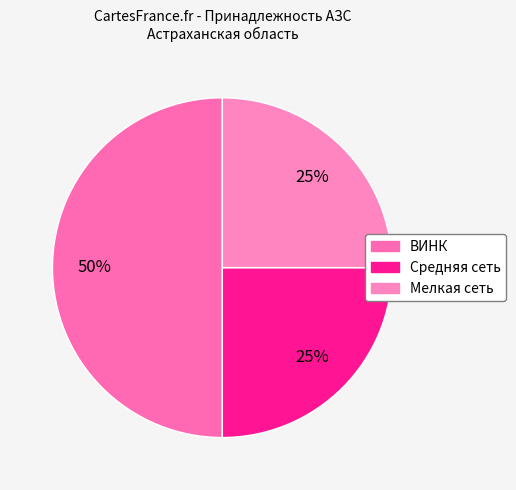

The ВИНК slice represents 55% of the pie. True or false?

False